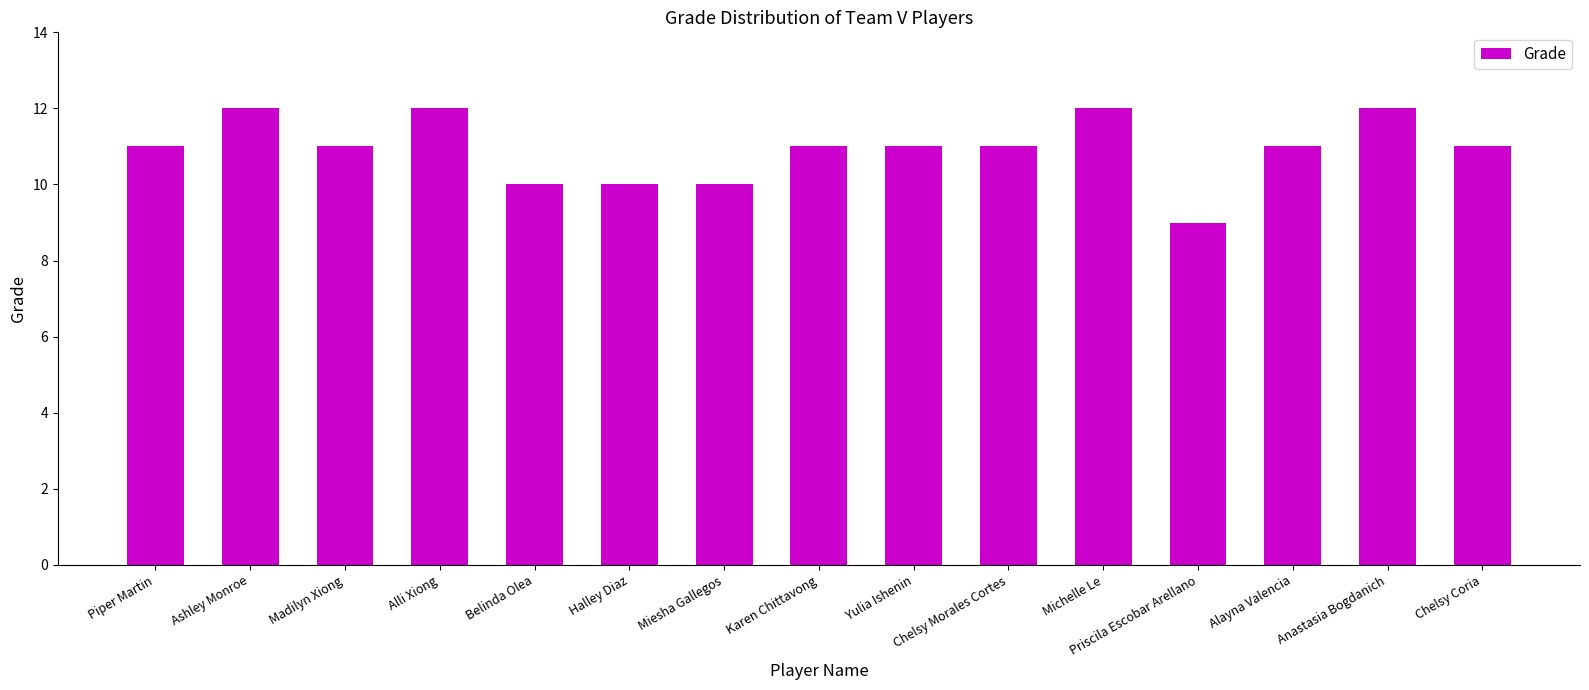

Read the value at Piper Martin.

11